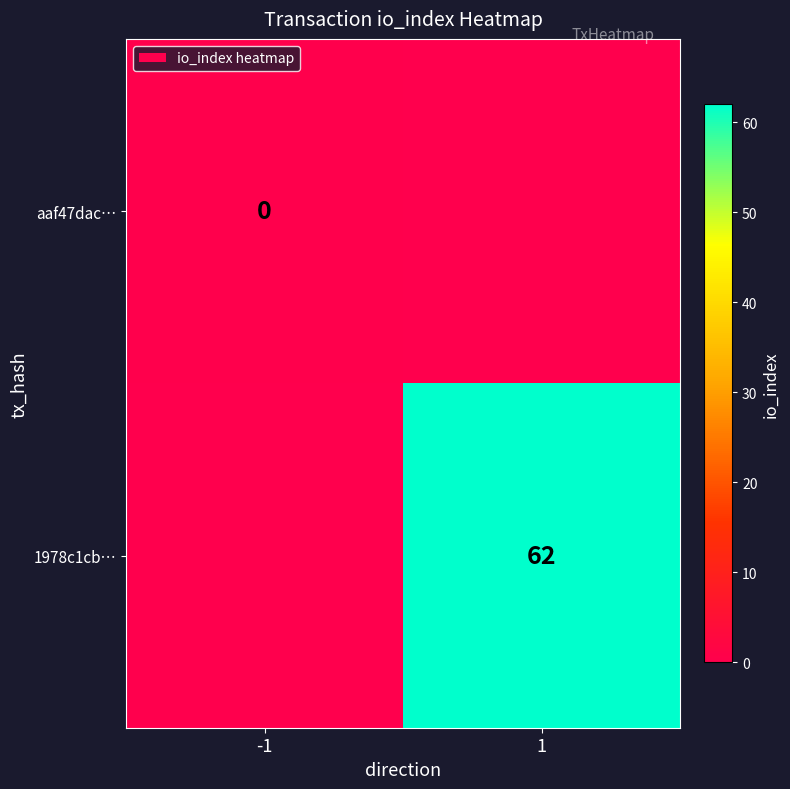

Is the value of aaf47dac… at -1 greater than the value of 1978c1cb… at 1?

No